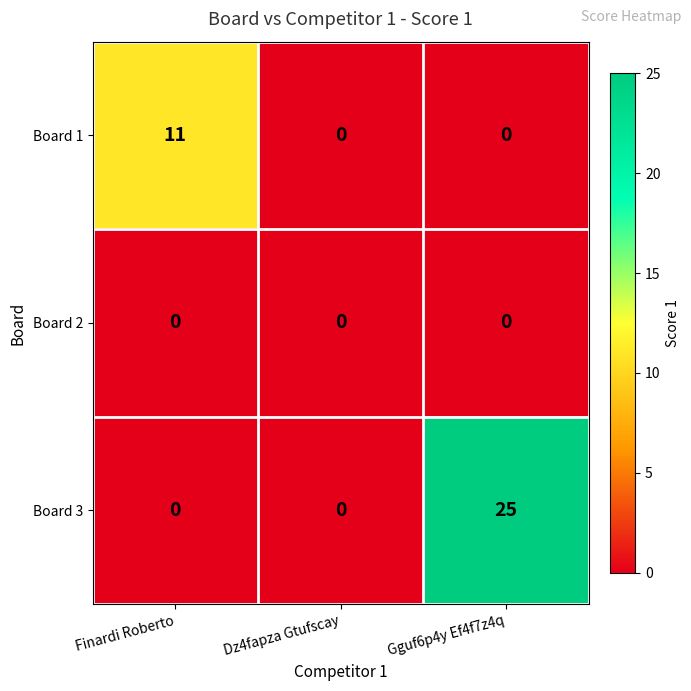

The Board 3 series shows 0 at Finardi Roberto. True or false?

True